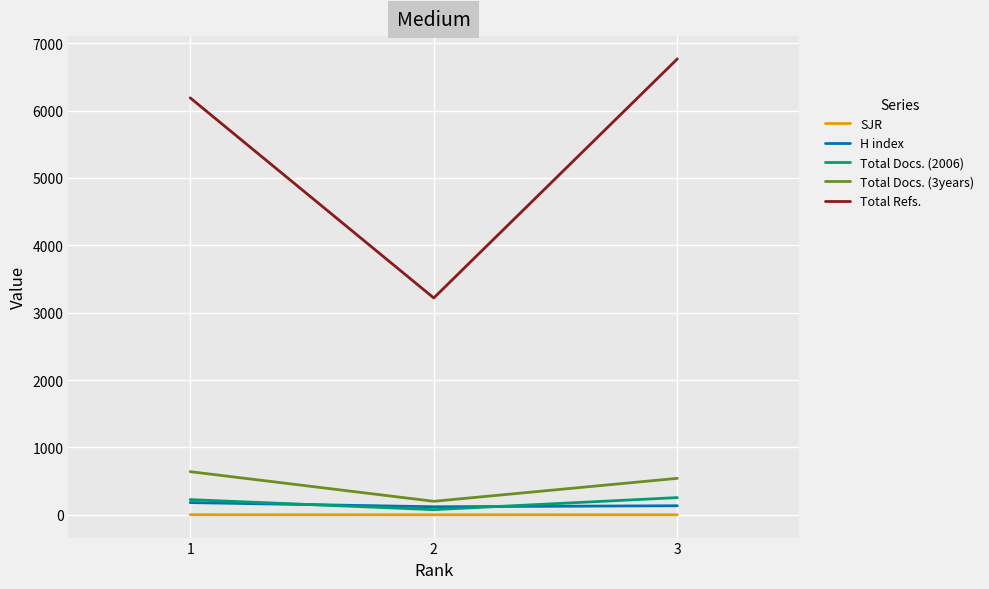

The value of Total Refs. at 3 is 3731.4. True or false?

False